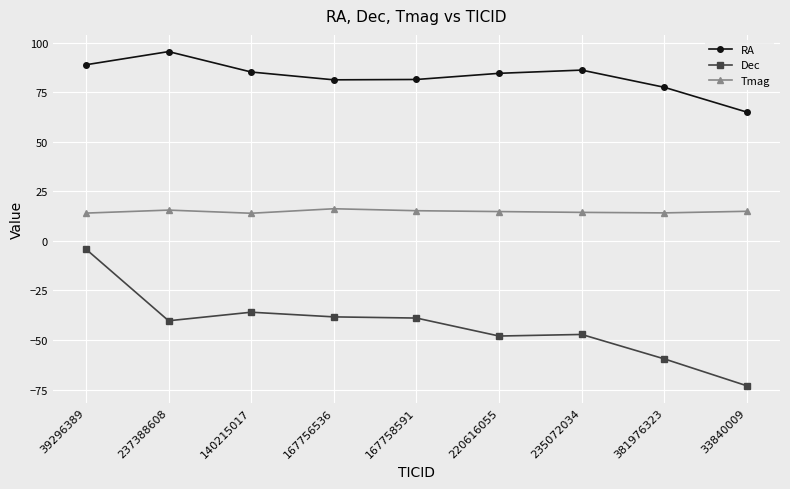

Which series has the largest total across all categories?

RA